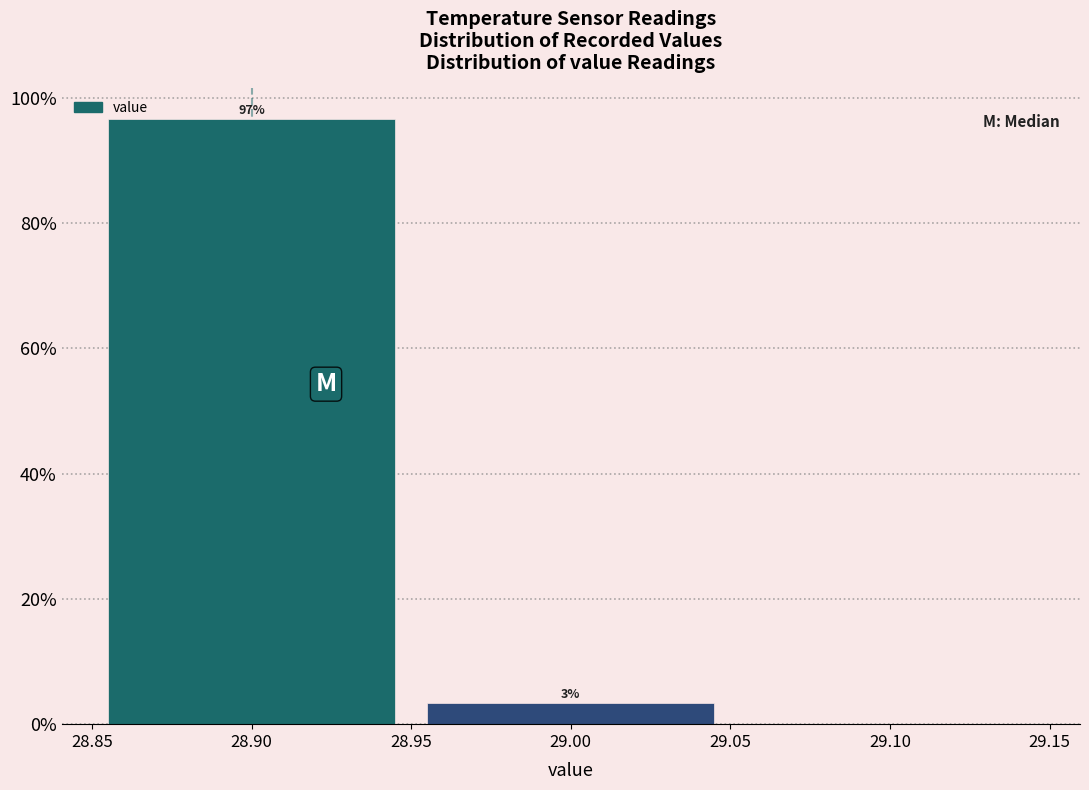

Over which range of the x-axis is the bar tallest?

28.85 to 28.95